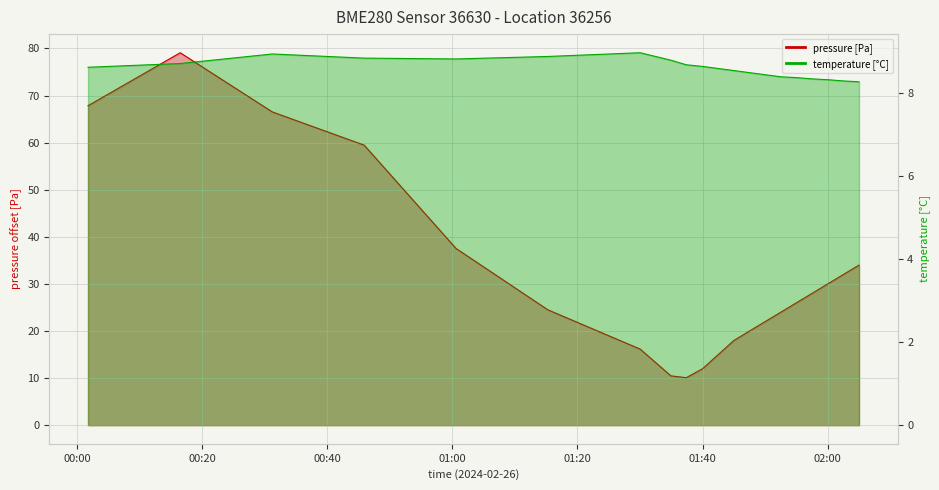

Does the chart display data point markers on the line(s)?

No